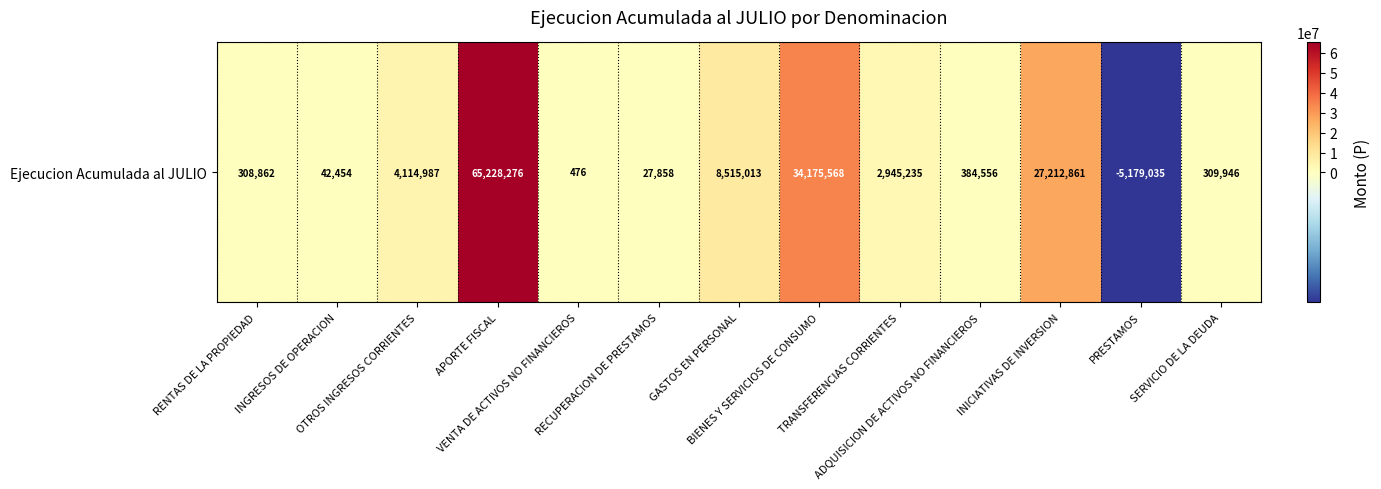

List the labels in order of value, largest first.

APORTE FISCAL, BIENES Y SERVICIOS DE CONSUMO, INICIATIVAS DE INVERSION, GASTOS EN PERSONAL, OTROS INGRESOS CORRIENTES, TRANSFERENCIAS CORRIENTES, ADQUISICION DE ACTIVOS NO FINANCIEROS, SERVICIO DE LA DEUDA, RENTAS DE LA PROPIEDAD, INGRESOS DE OPERACION, RECUPERACION DE PRESTAMOS, VENTA DE ACTIVOS NO FINANCIEROS, PRESTAMOS